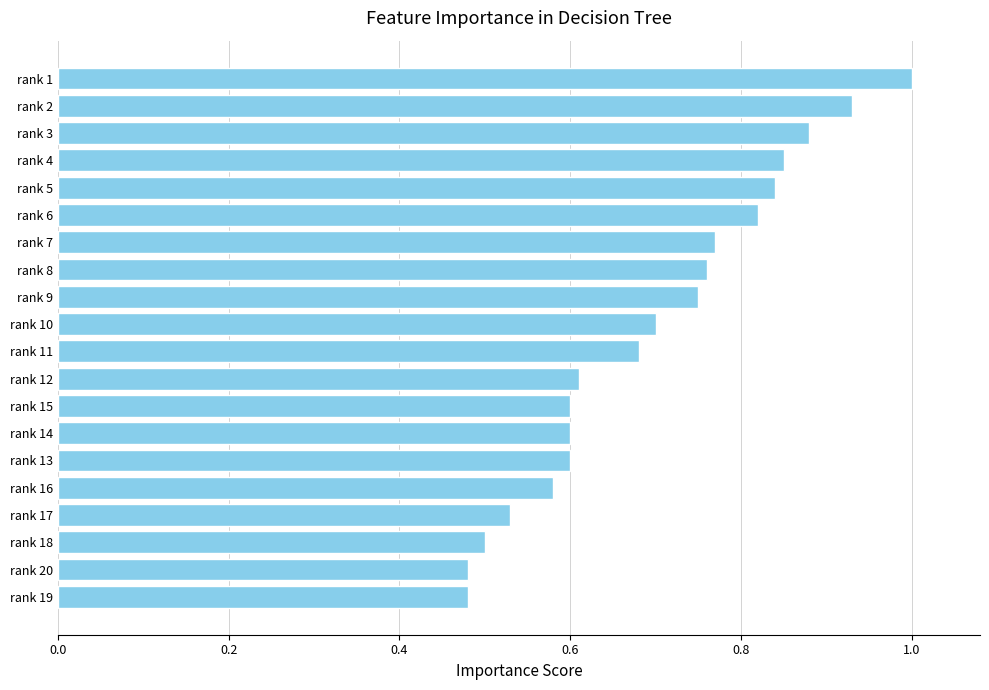

The chart shows a value of 0.5 at rank 18. True or false?

True